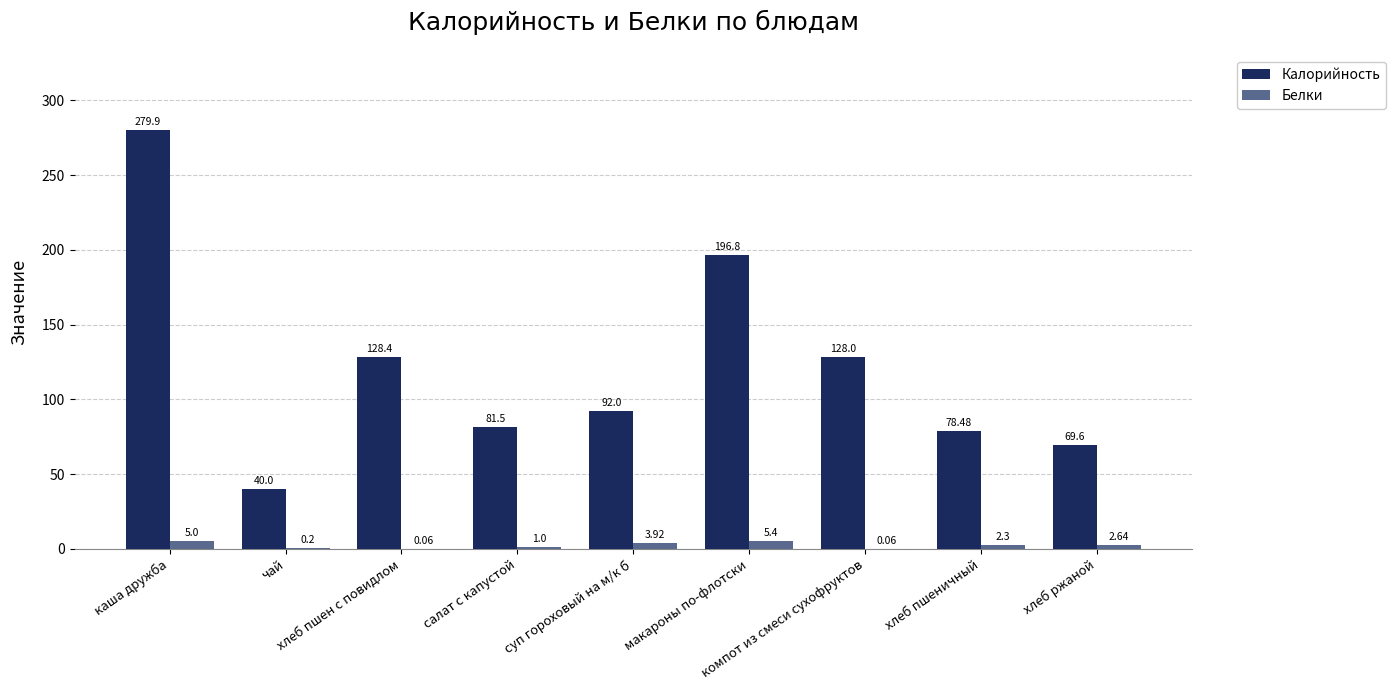

Does the chart contain stacked bars?

No